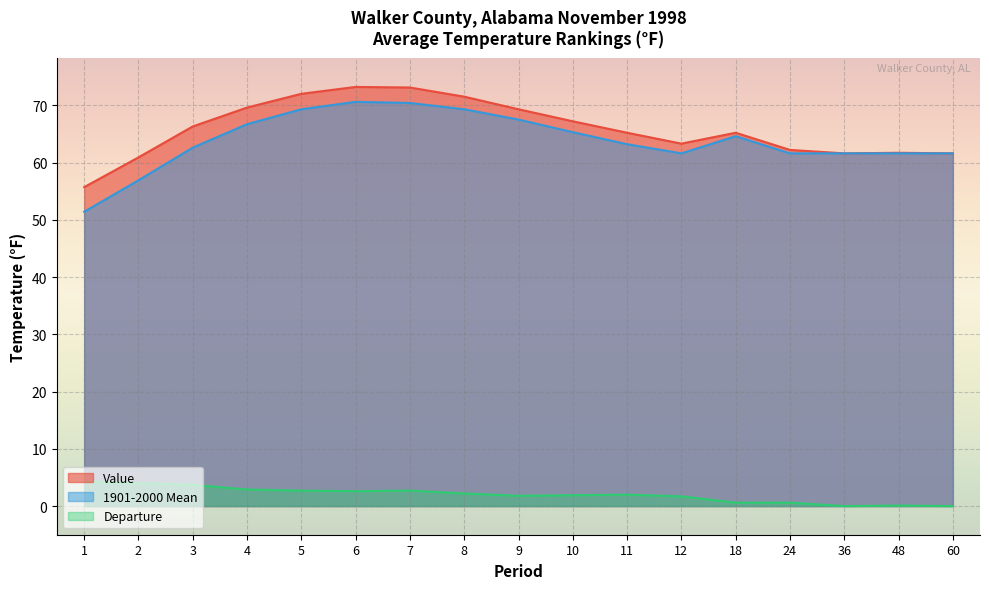

What is the spread (max minus min) of values at 8?

69.3